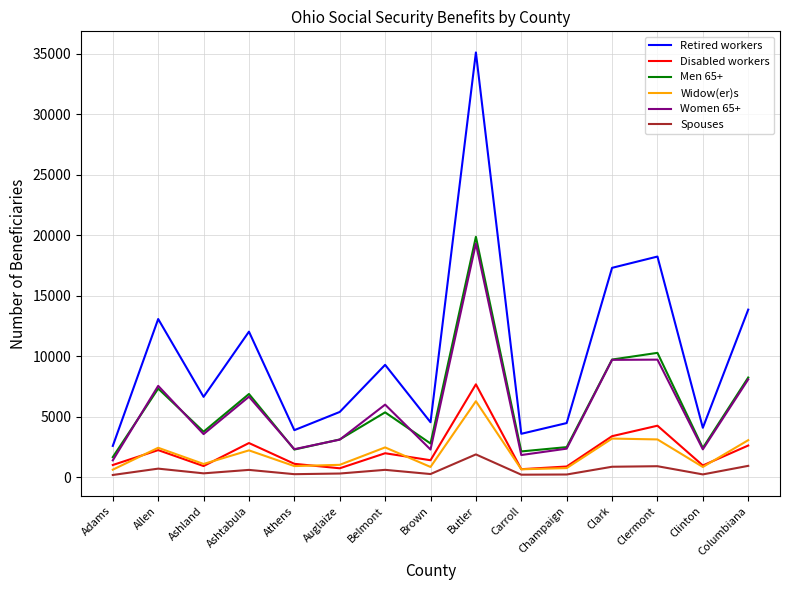

Between Auglaize and Champaign, which series saw the biggest shift?

Retired workers